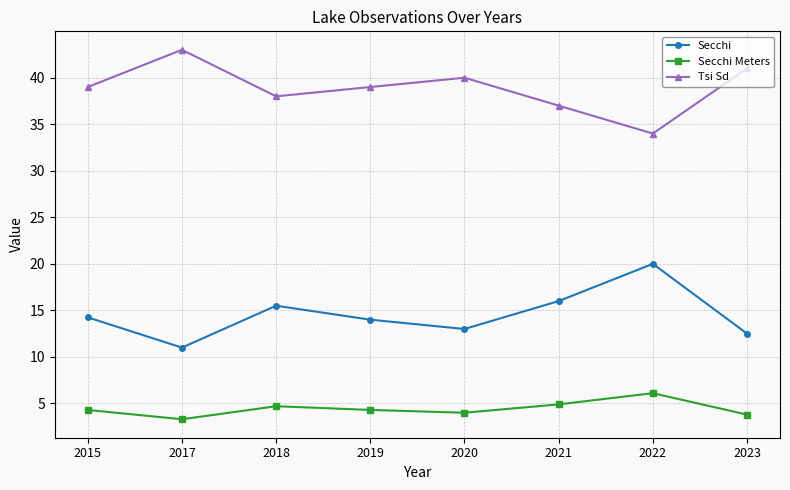

Rank the series by their maximum value, from highest to lowest.

Tsi Sd, Secchi, Secchi Meters